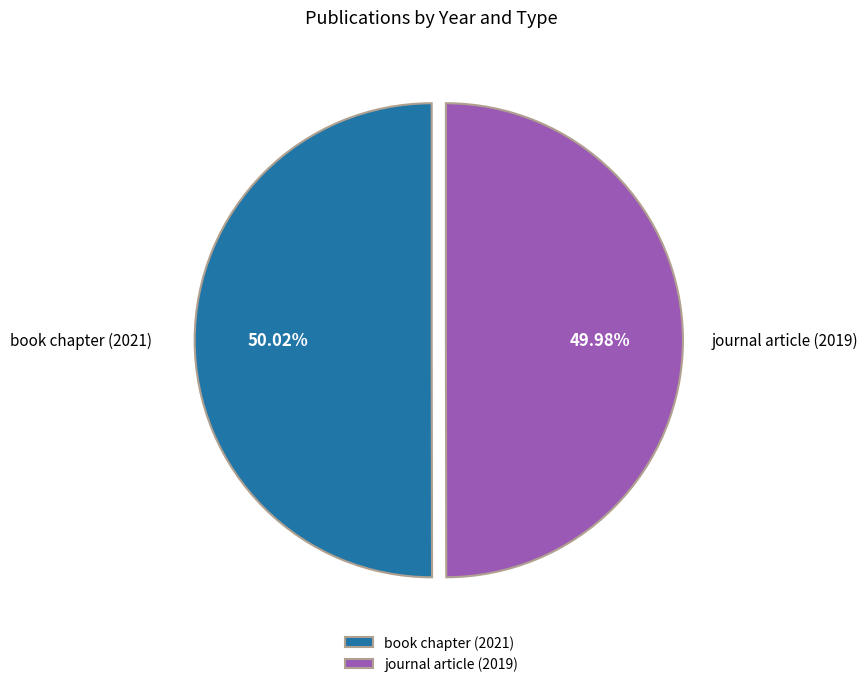

To the nearest percent, what percentage of the pie is journal article (2019)?

50%